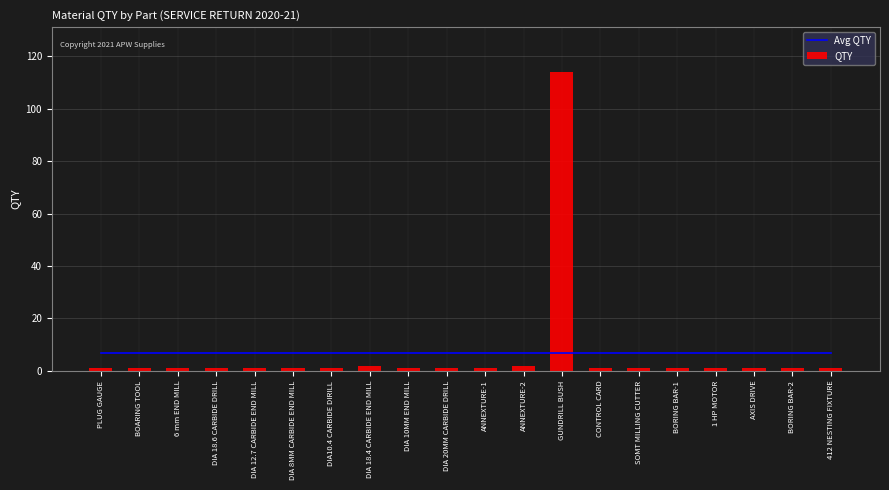

Reading right to left, transcribe all the data shown in this chart.

Avg QTY: 6.8	6.8	6.8	6.8	6.8	6.8	6.8	6.8	6.8	6.8	6.8	6.8	6.8	6.8	6.8	6.8	6.8	6.8	6.8	6.8
QTY: 1.0	1.0	1.0	1.0	1.0	1.0	1.0	114.0	2.0	1.0	1.0	1.0	2.0	1.0	1.0	1.0	1.0	1.0	1.0	1.0